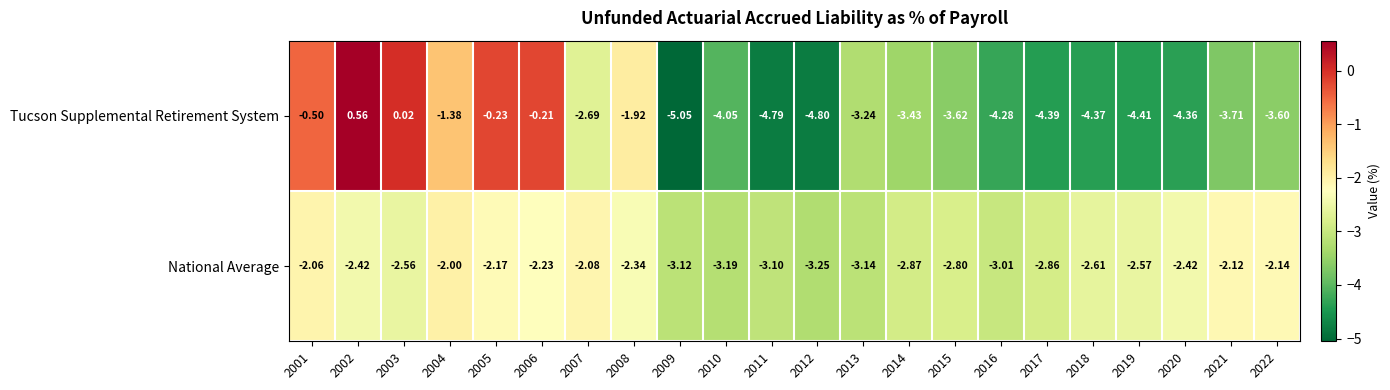

Is the value of National Average at 2006 greater than the value of Tucson Supplemental Retirement System at 2018?

Yes